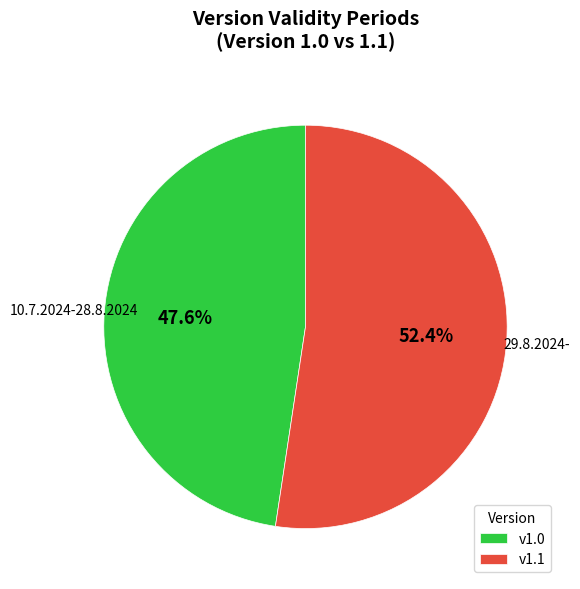

Approximately how many times larger is the value at v1.0 compared to v1.1?

0.9